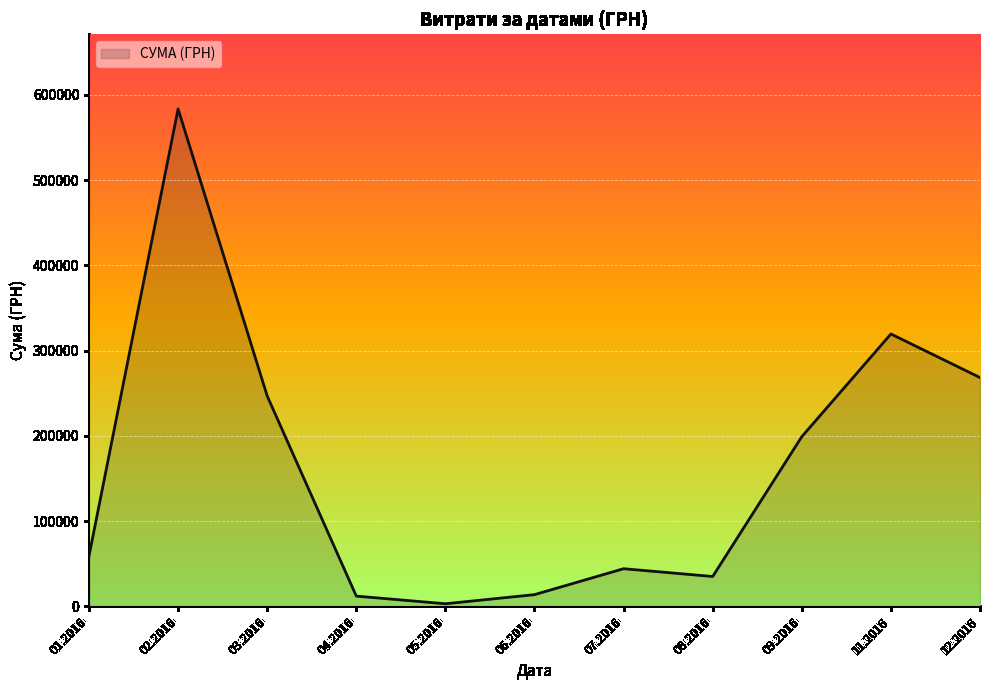

How many lines are shown in the chart?

1